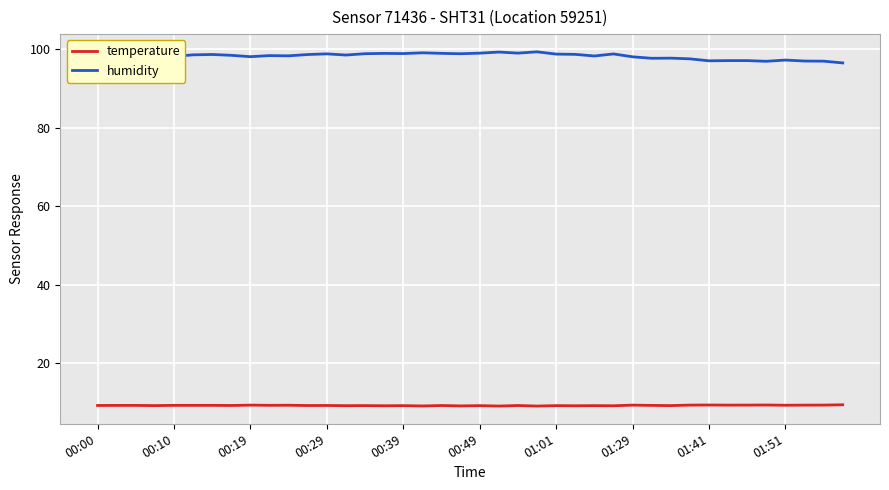

What is the minimum value shown in the chart?

9.1